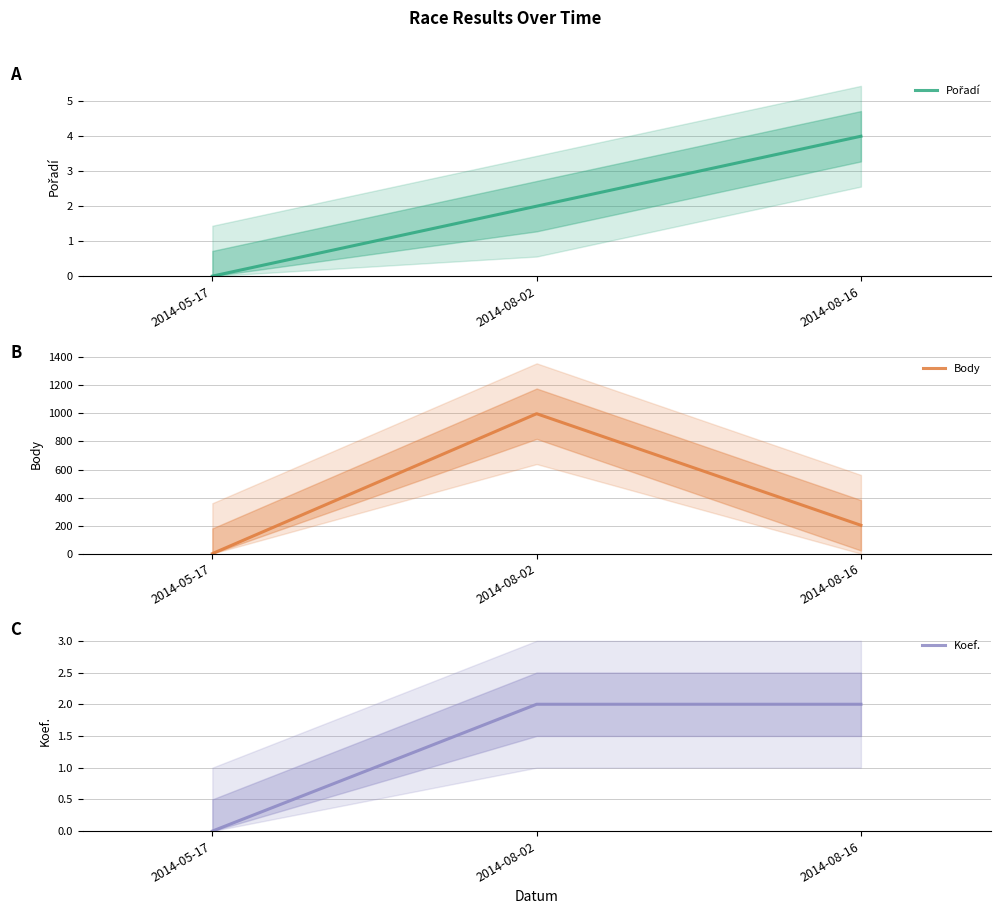

Which series has the largest total across all categories?

Body